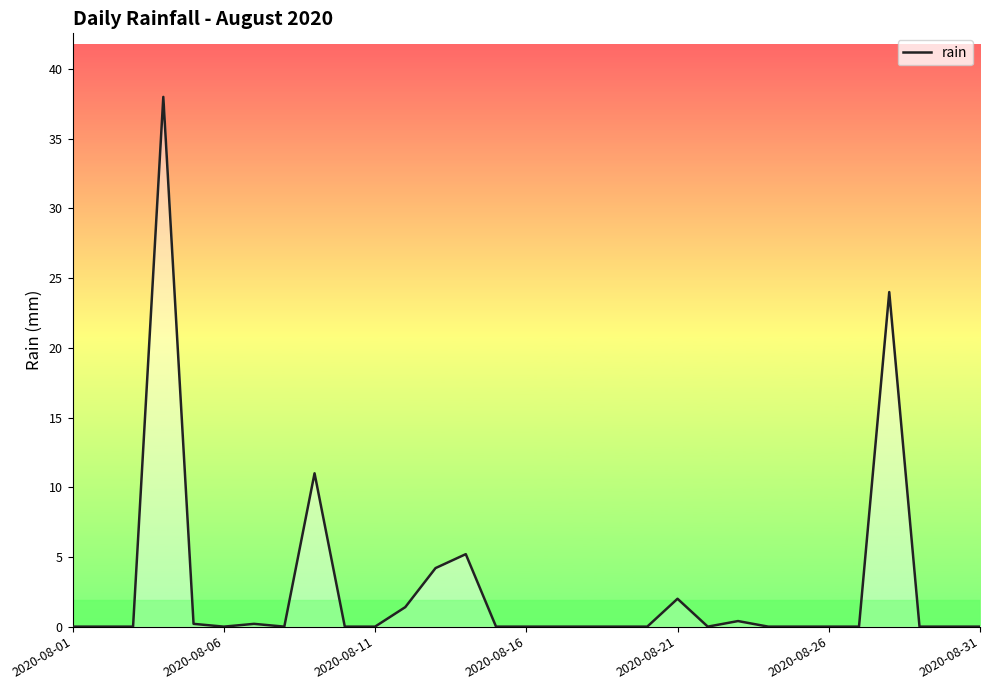

What is the greatest value displayed?

38.0